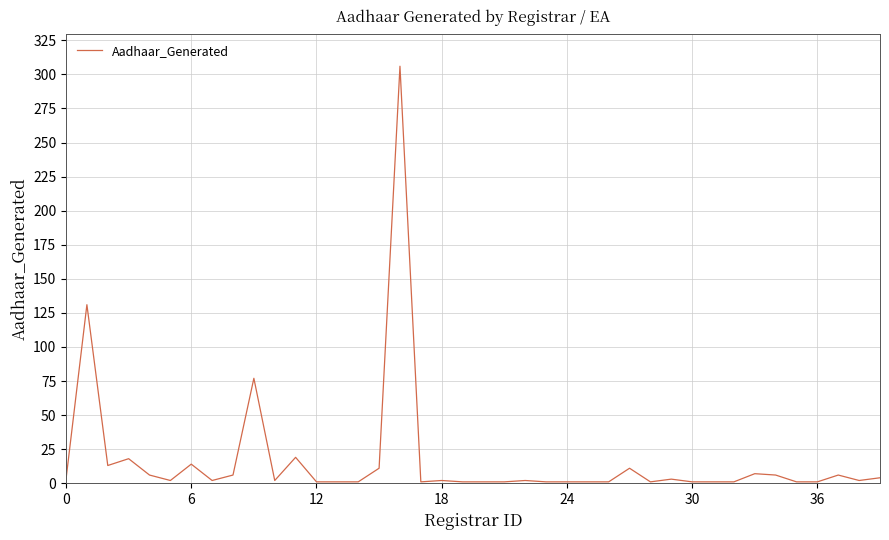

What is the difference between the maximum and minimum values?

305